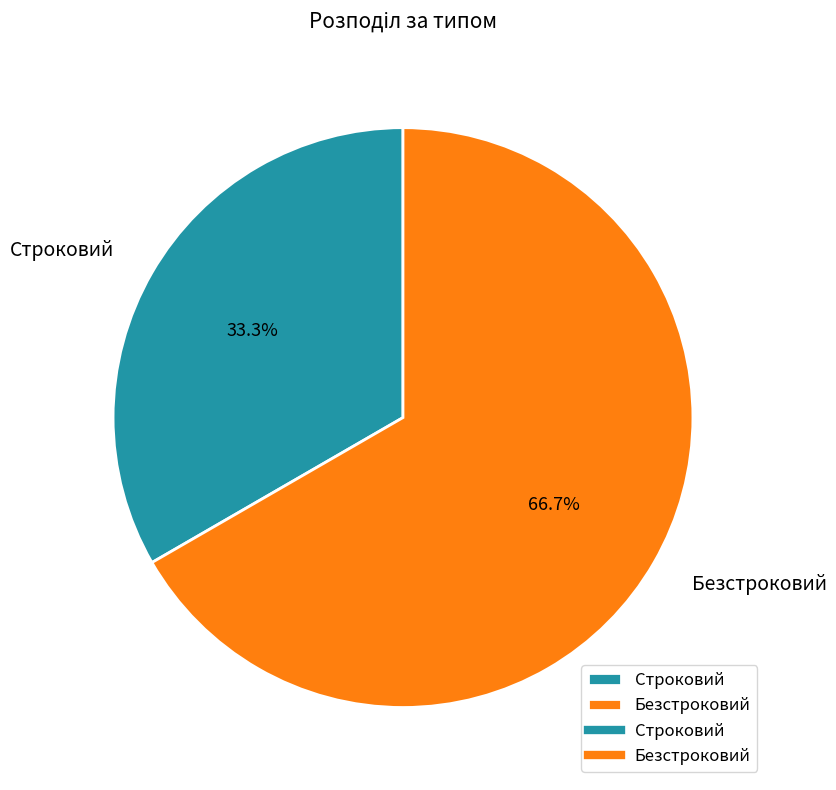

To the nearest percent, what portion does Безстроковий represent?

67%